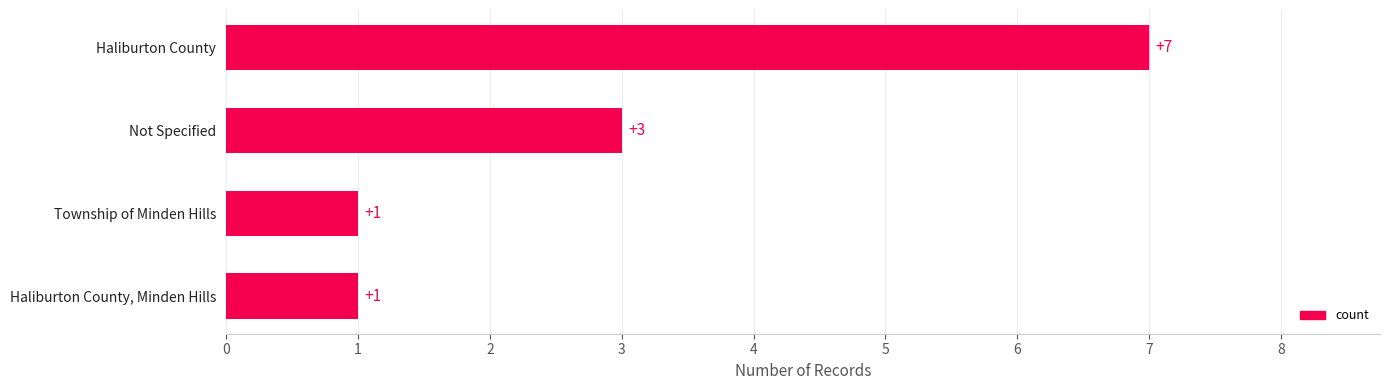

How many bars are there in total?

4